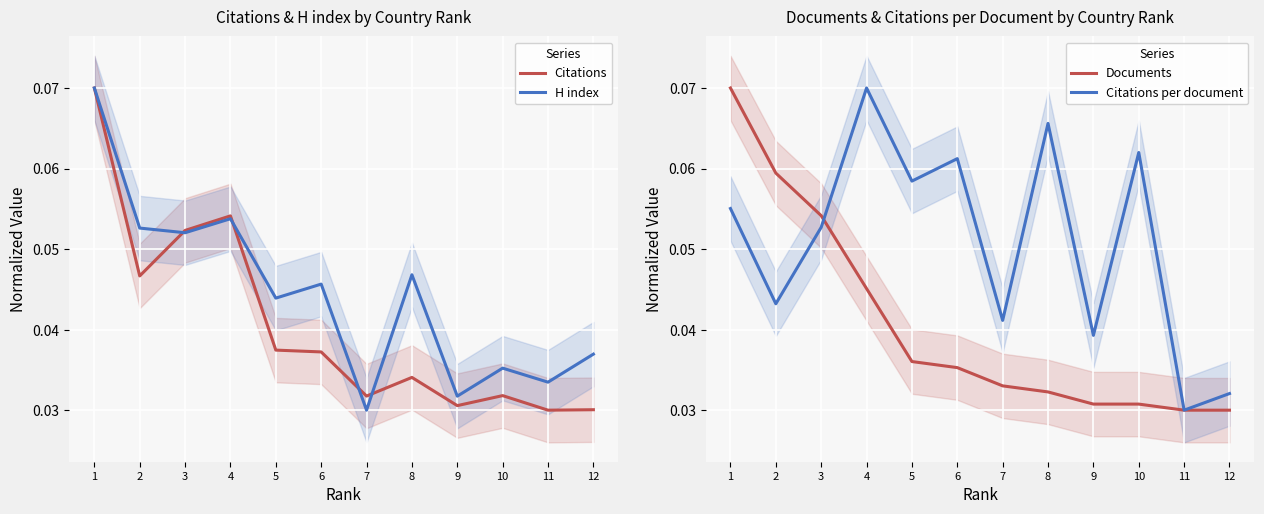

How many intersections are there between Citations per document and H index?

2